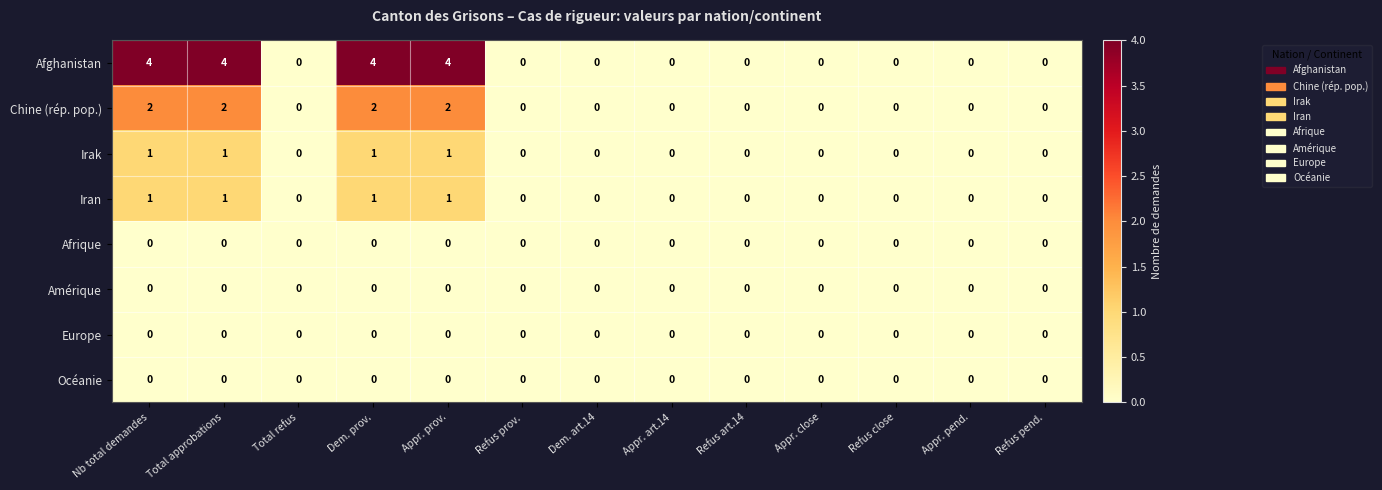

How many series are shown in this chart?

8